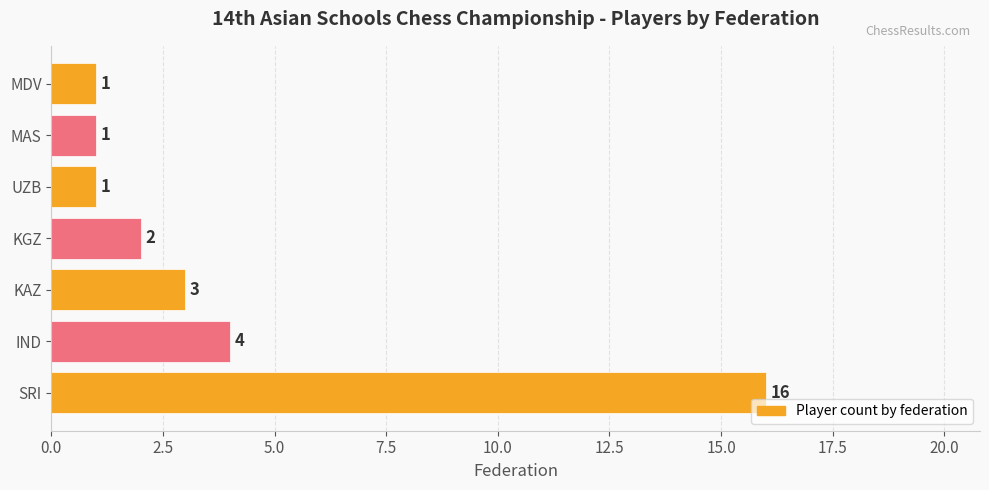

Which has a higher value, KGZ or MDV?

KGZ